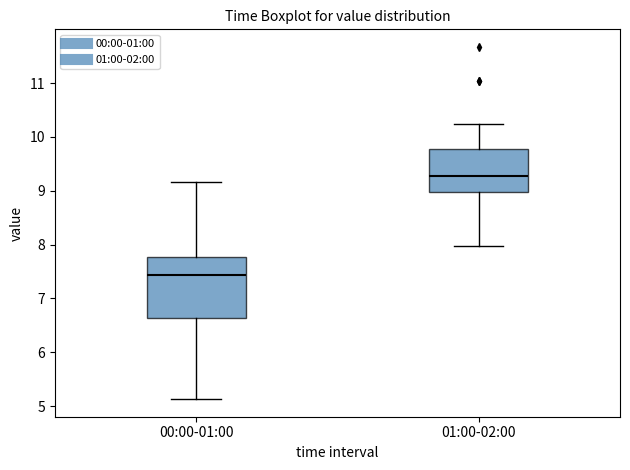

Where is the lower edge of the box for 01:00-02:00 on the y-axis? The values are not printed on the chart, so give them approximately, as read against the axis.

9.0